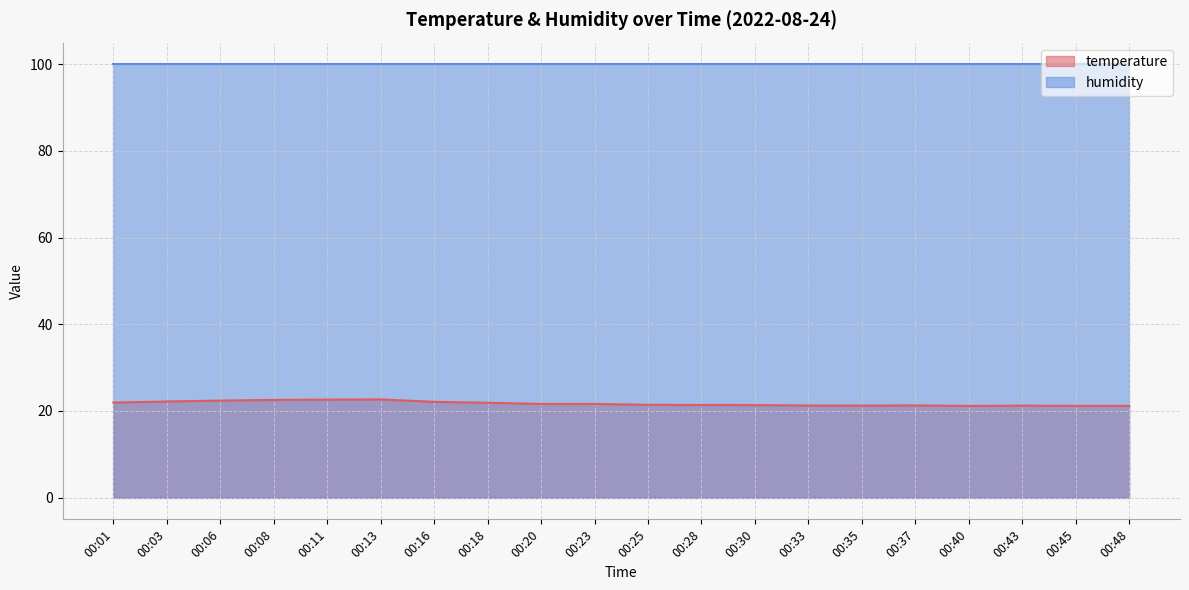

Does the chart display data point markers on the line(s)?

No